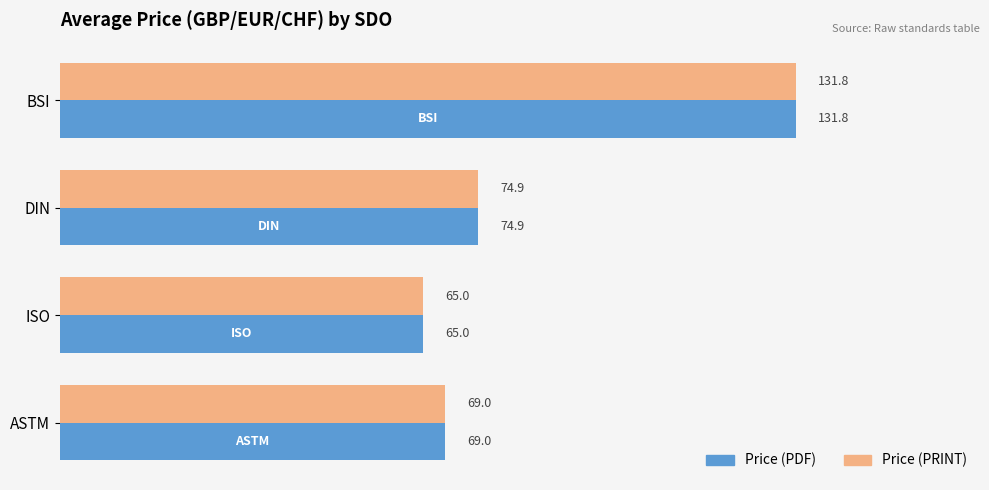

What is the difference between the maximum and minimum values in the Price (PRINT) series?

66.8